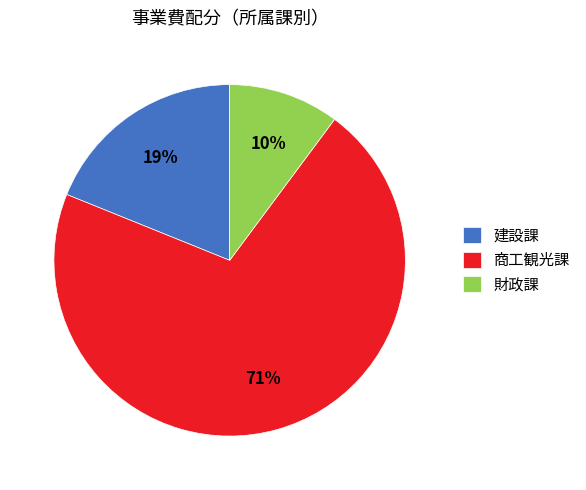

Count the number of slices in the pie.

3